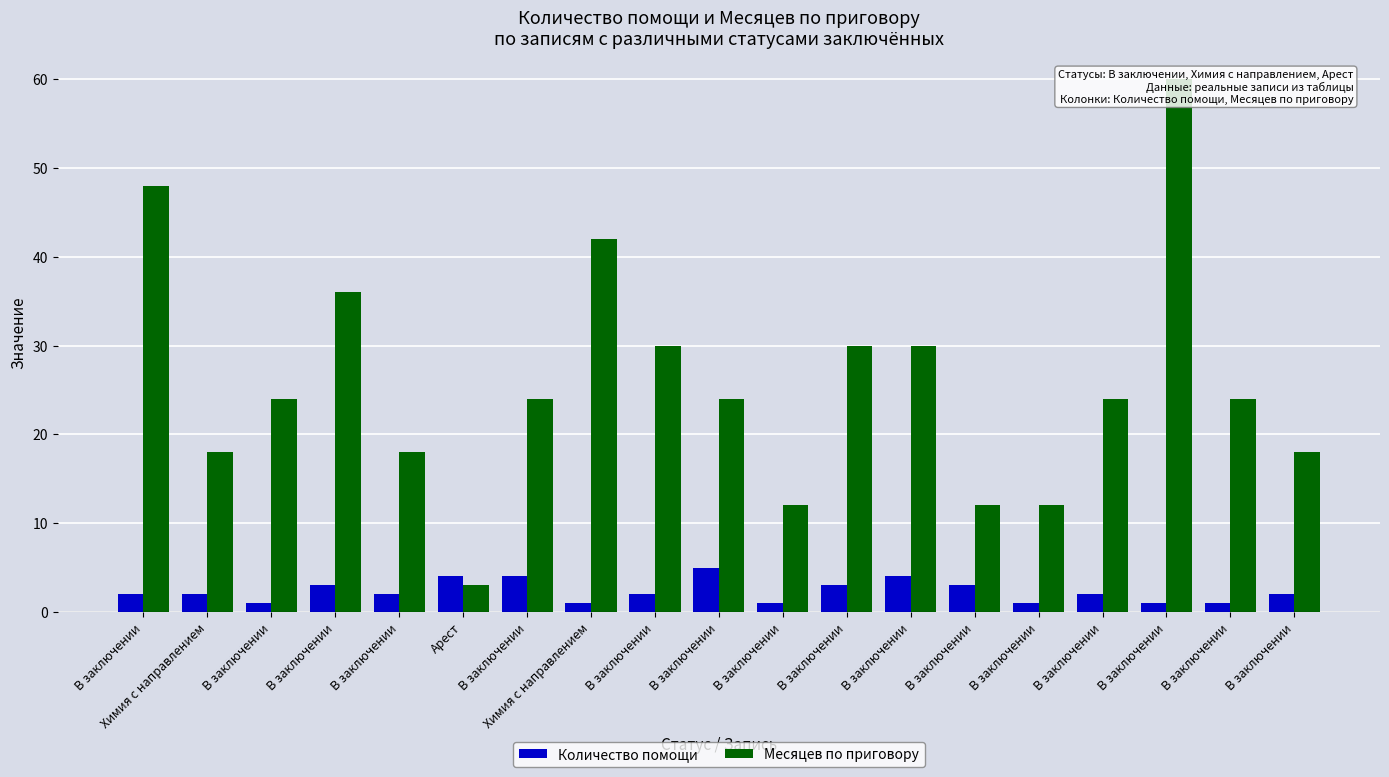

What is the spread (max minus min) of values at Арест?

1